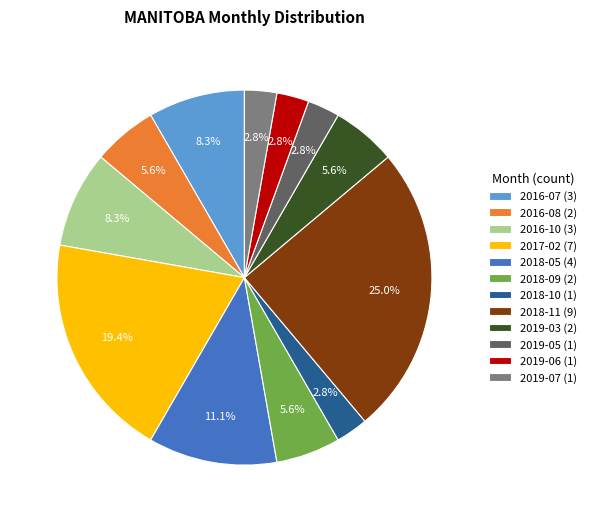

Does 2018-11 account for over 50% of the chart?

No